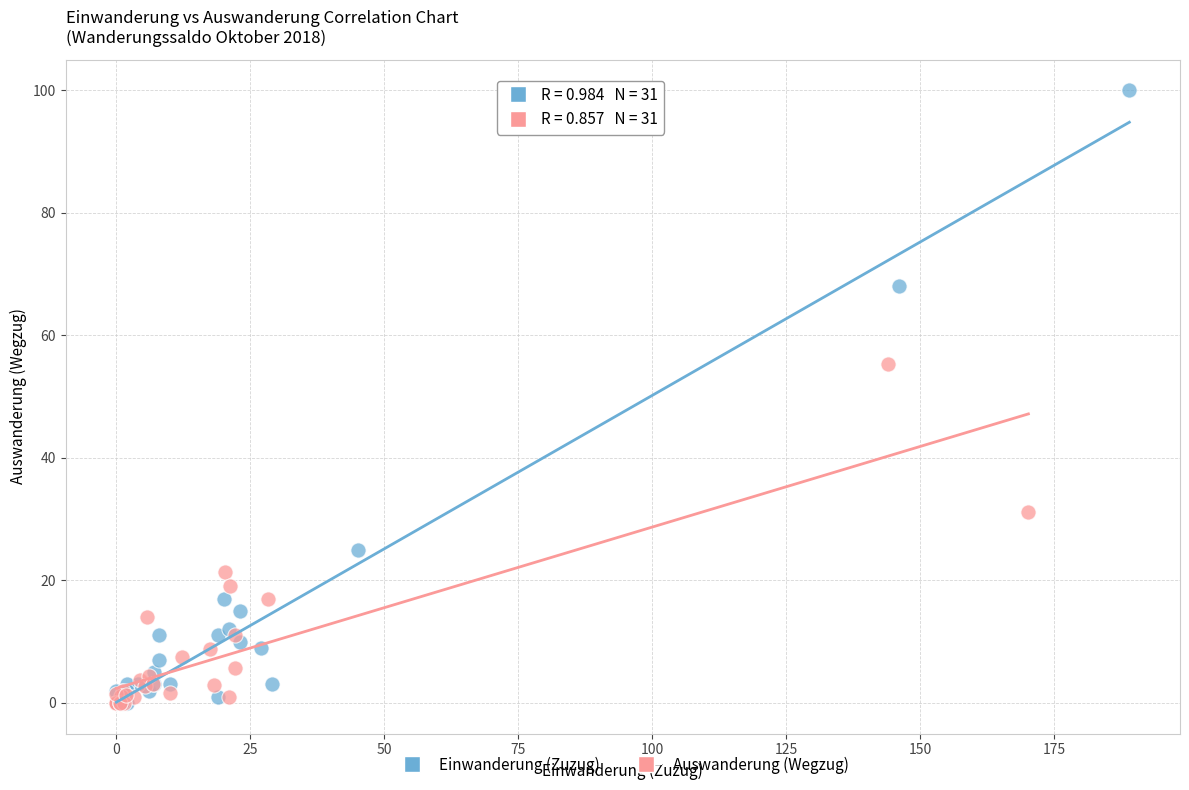

Which series has the largest Y range (max minus min)?

Einwanderung (Zuzug)